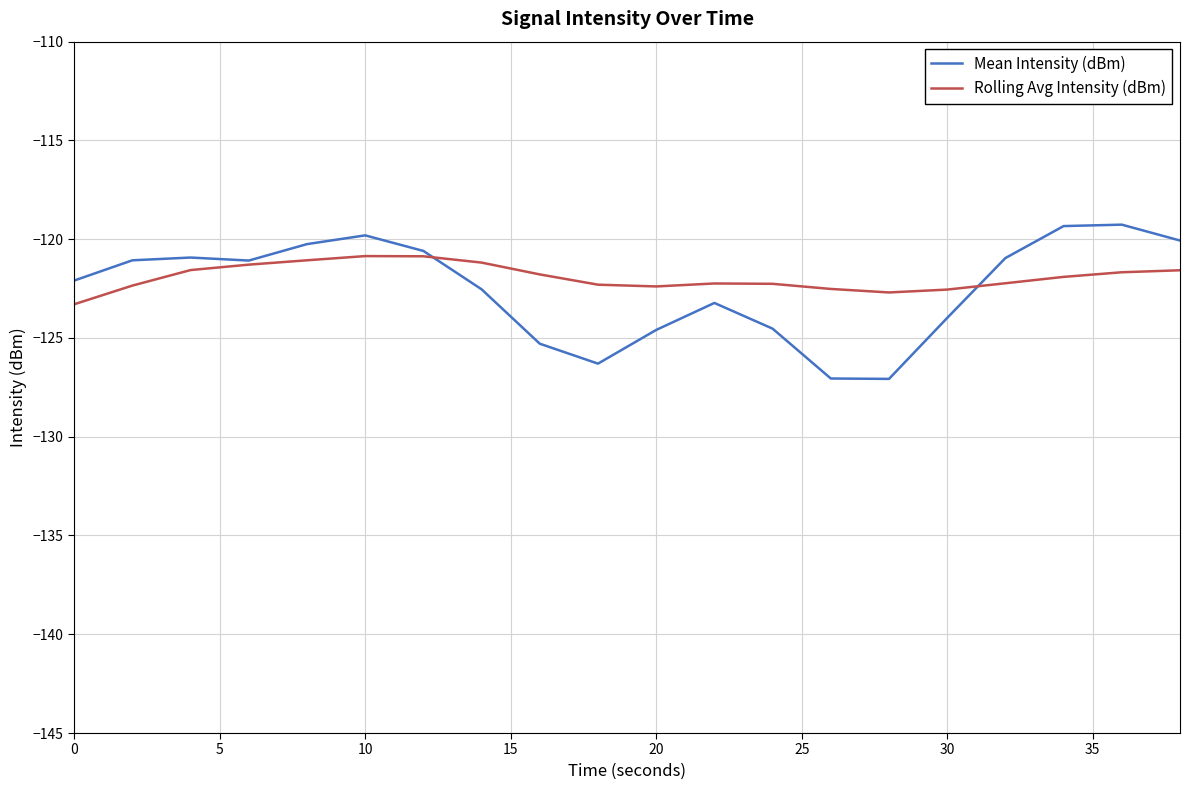

Which series has the widest spread of values?

Mean Intensity (dBm)